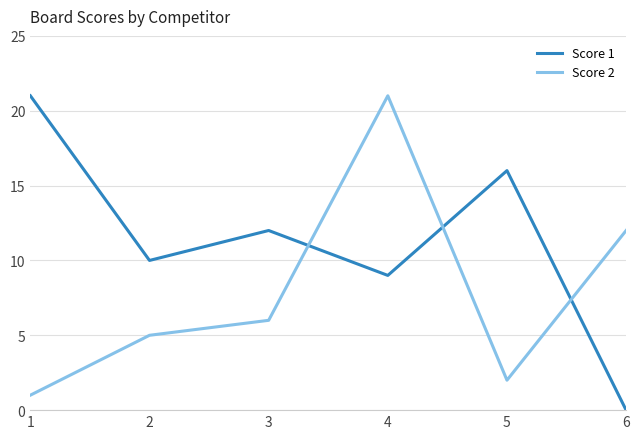

What is the total value across all series at 3?

18